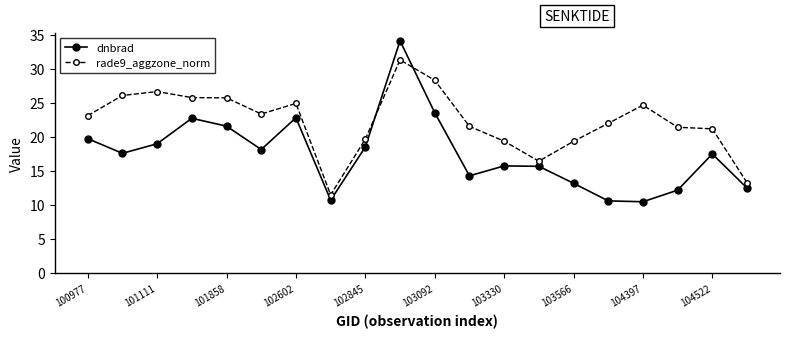

Which series has the largest range (max minus min)?

dnbrad